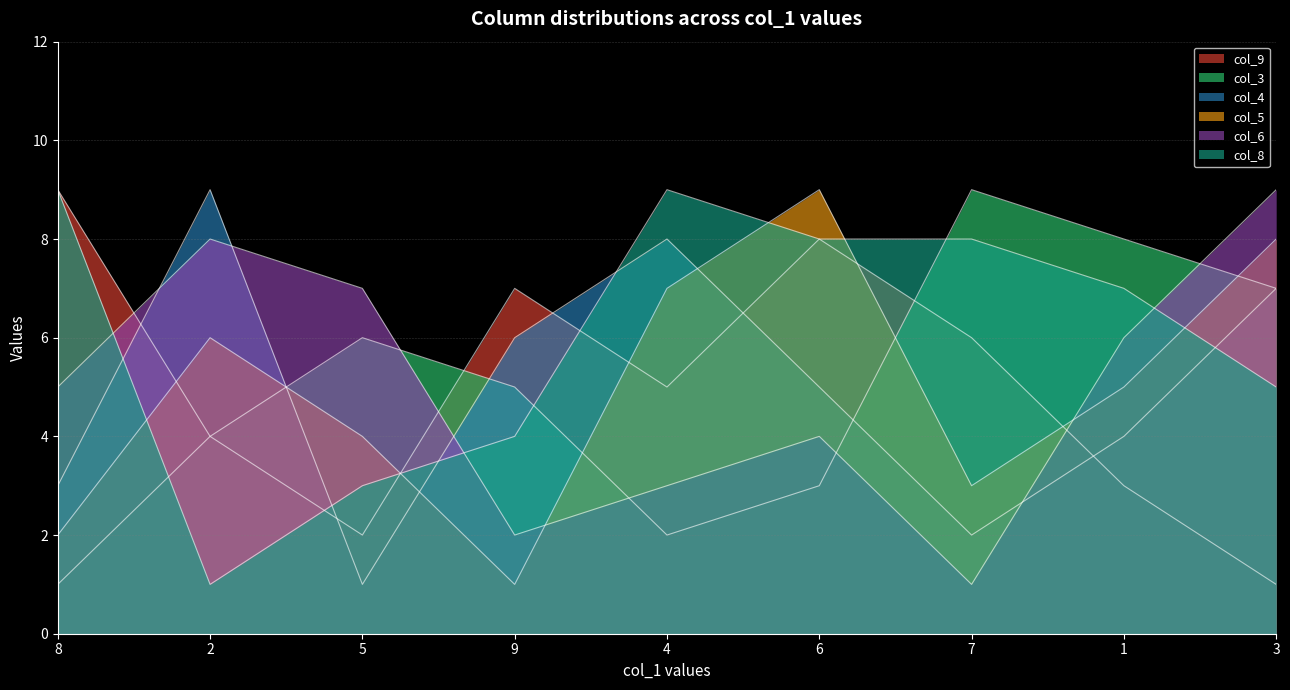

Read the col_6 value at 9.

2